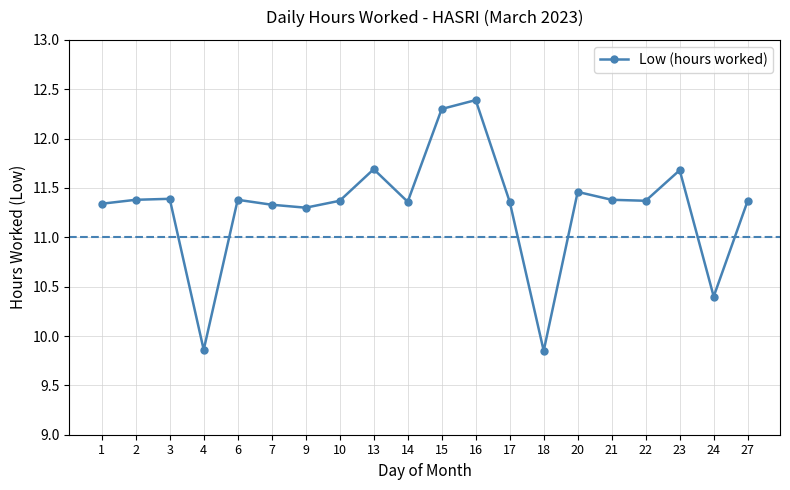

At which category does the chart reach its peak across all series?

16